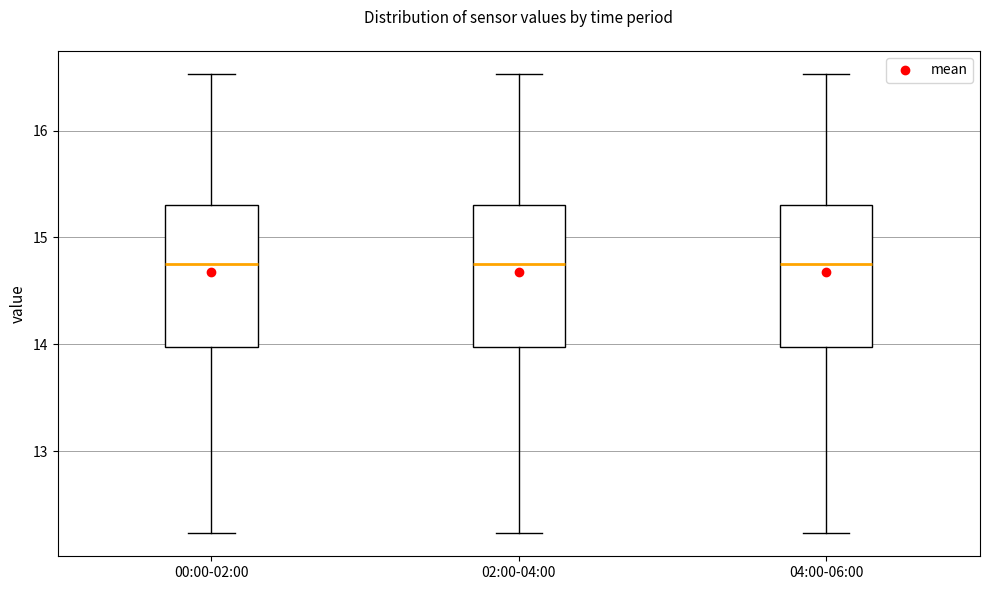

Where does the upper whisker of the box for 02:00-04:00 end on the y-axis? The values are not printed on the chart, so give them approximately, as read against the axis.

16.5